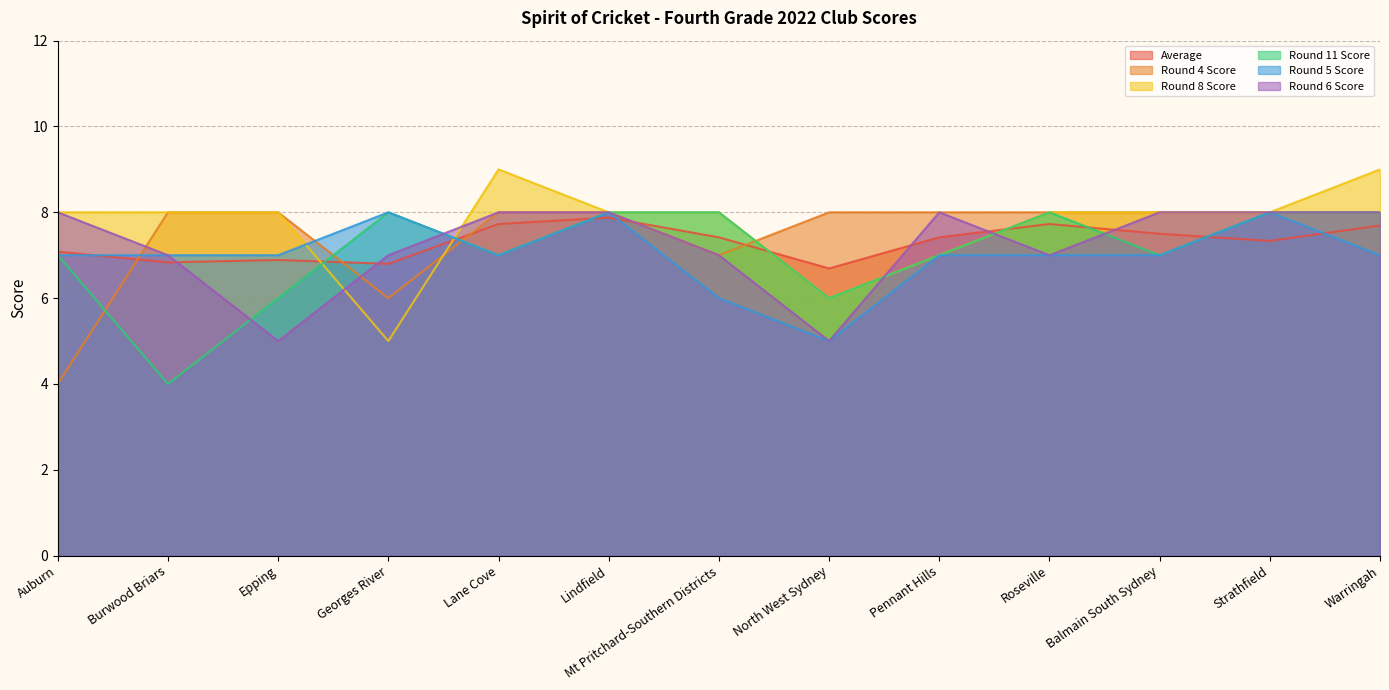

Reading left to right, list all the values displayed in this chart.

Average: 7.1	6.8	6.9	6.8	7.7	7.9	7.4	6.7	7.4	7.7	7.5	7.3	7.7
Round 4 Score: 4.0	8.0	8.0	6.0	8.0	8.0	7.0	8.0	8.0	8.0	8.0	8.0	8.0
Round 8 Score: 8.0	8.0	8.0	5.0	9.0	8.0	8.0	6.0	7.0	8.0	8.0	8.0	9.0
Round 11 Score: 7.0	4.0	6.0	8.0	7.0	8.0	8.0	6.0	7.0	8.0	7.0	8.0	8.0
Round 5 Score: 7.0	7.0	7.0	8.0	7.0	8.0	6.0	5.0	7.0	7.0	7.0	8.0	7.0
Round 6 Score: 8.0	7.0	5.0	7.0	8.0	8.0	7.0	5.0	8.0	7.0	8.0	8.0	8.0